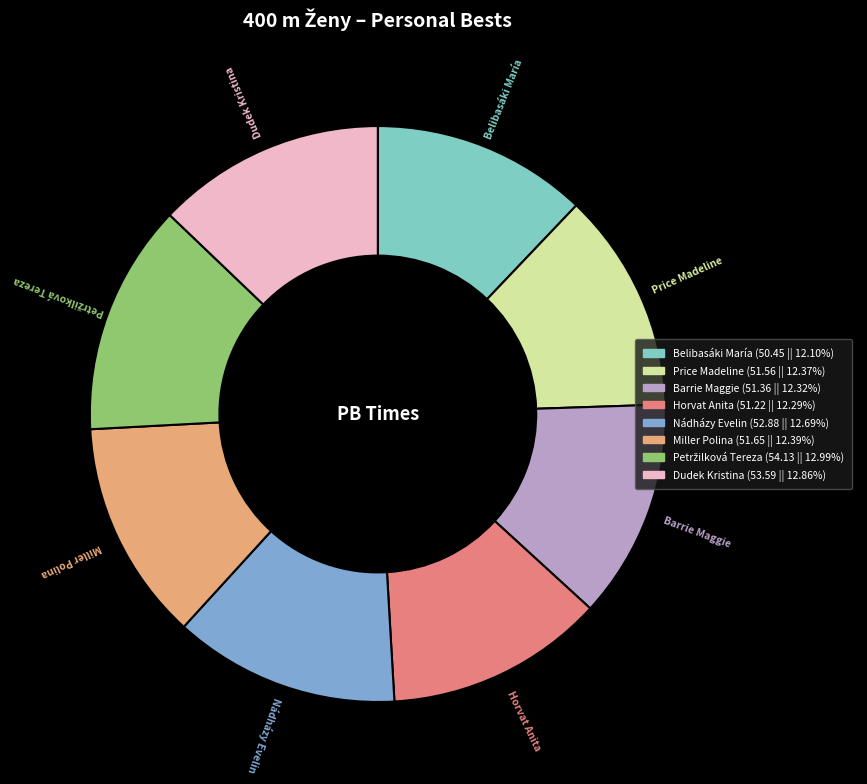

Count the number of slices in the pie.

8